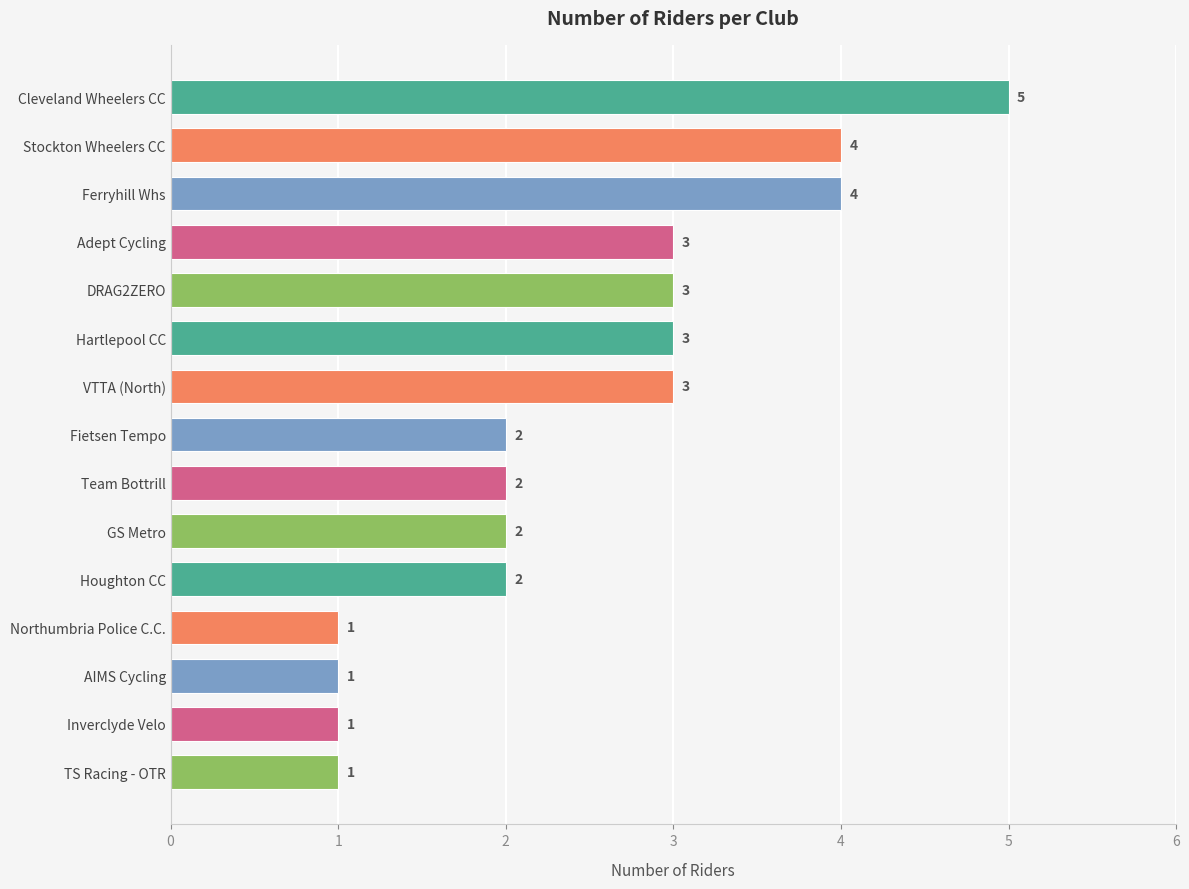

What is the label of the 11th bar from the top?

Houghton CC